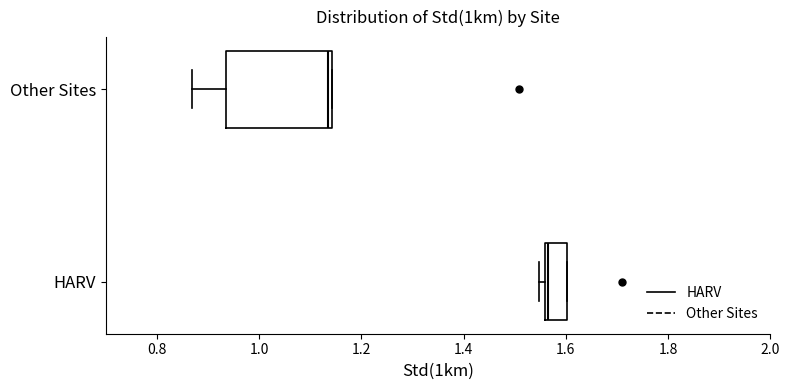

Which box is the widest, from its left edge to its right edge?

Other Sites